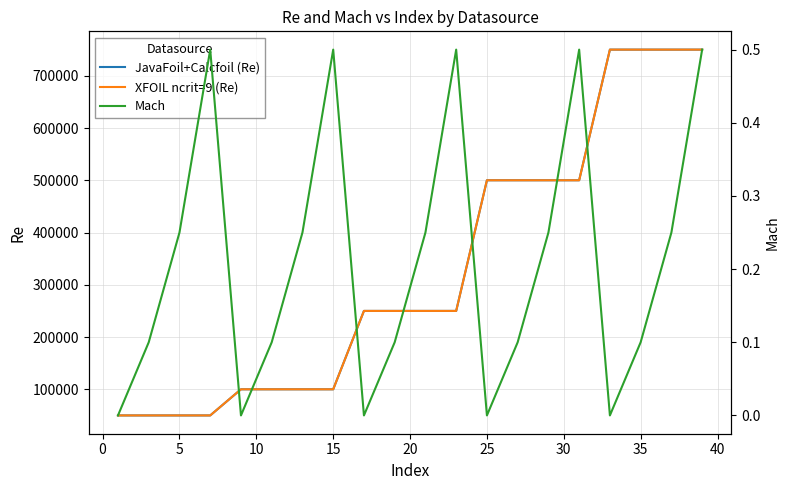

True or false: XFOIL ncrit=9 (Re) has more than 1 points higher than both neighbors.

False